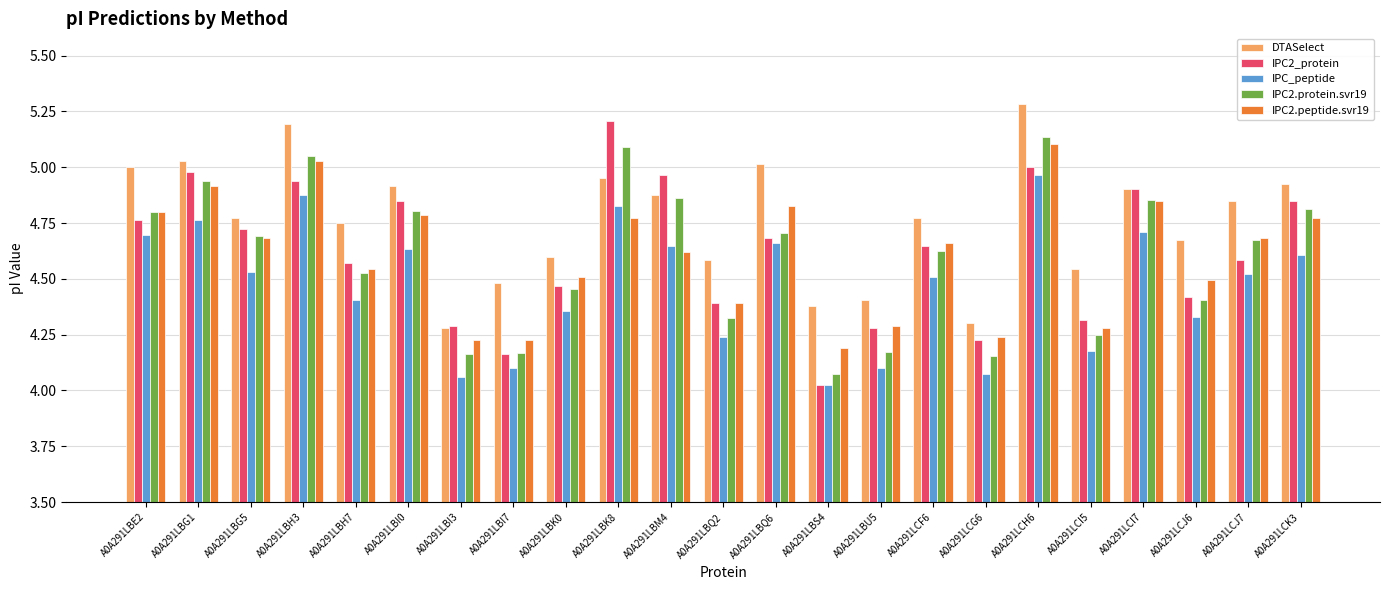

Which series changed the most between A0A291LBG1 and A0A291LBU5?

IPC2.protein.svr19